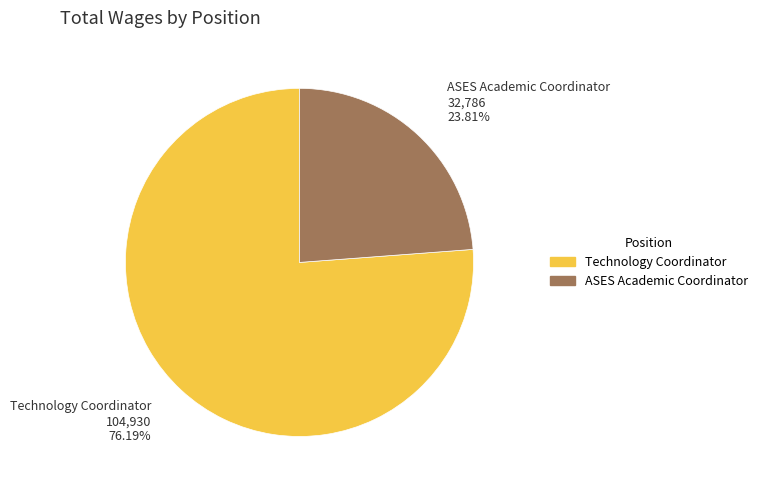

Which category has the biggest portion of the pie?

Technology Coordinator